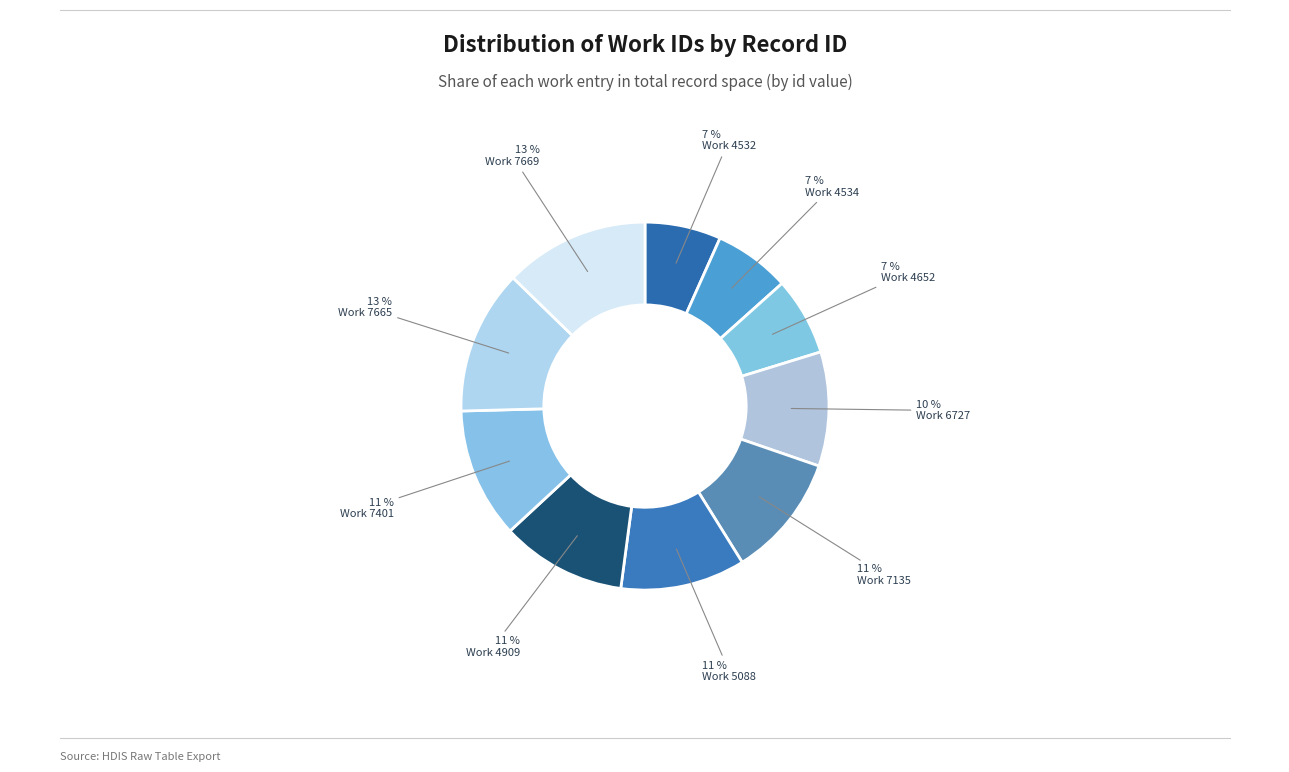

How many slices are in this pie chart?

10